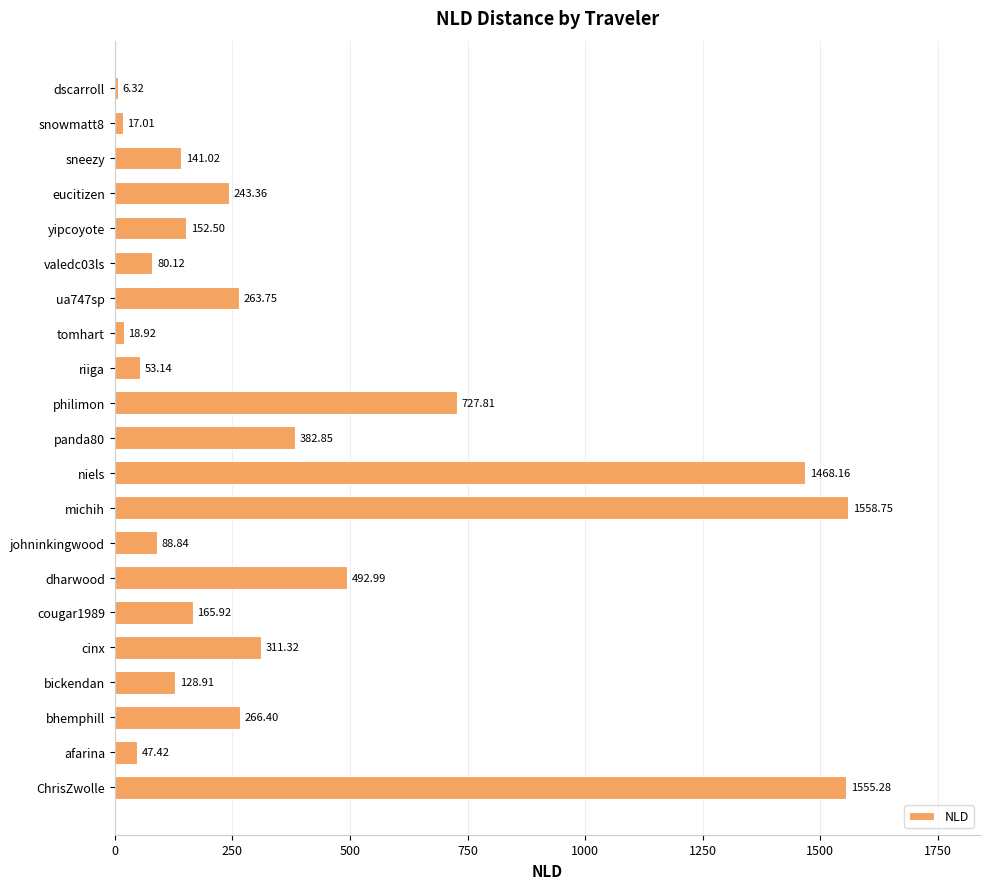

Between dharwood and philimon, which is larger?

philimon